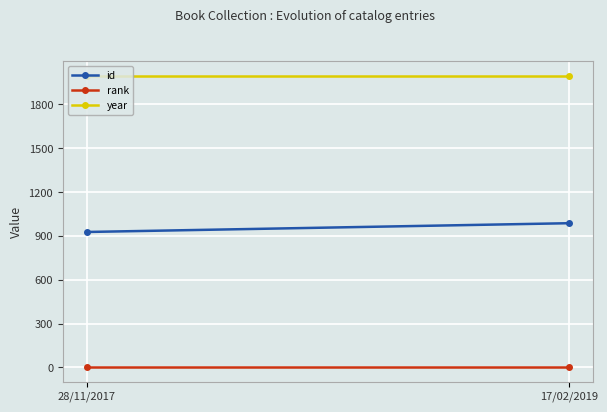

Reading left to right, extract all data points from this chart.

id: 28/11/2017=927	17/02/2019=987
rank: 28/11/2017=1	17/02/2019=1
year: 28/11/2017=1998	17/02/2019=1998